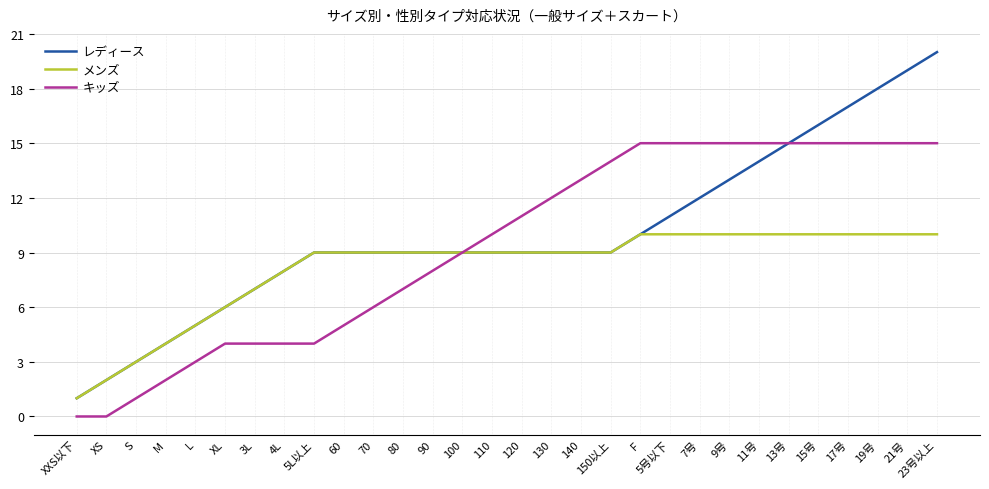

What is the difference between the second highest and second lowest values in the メンズ series?

8